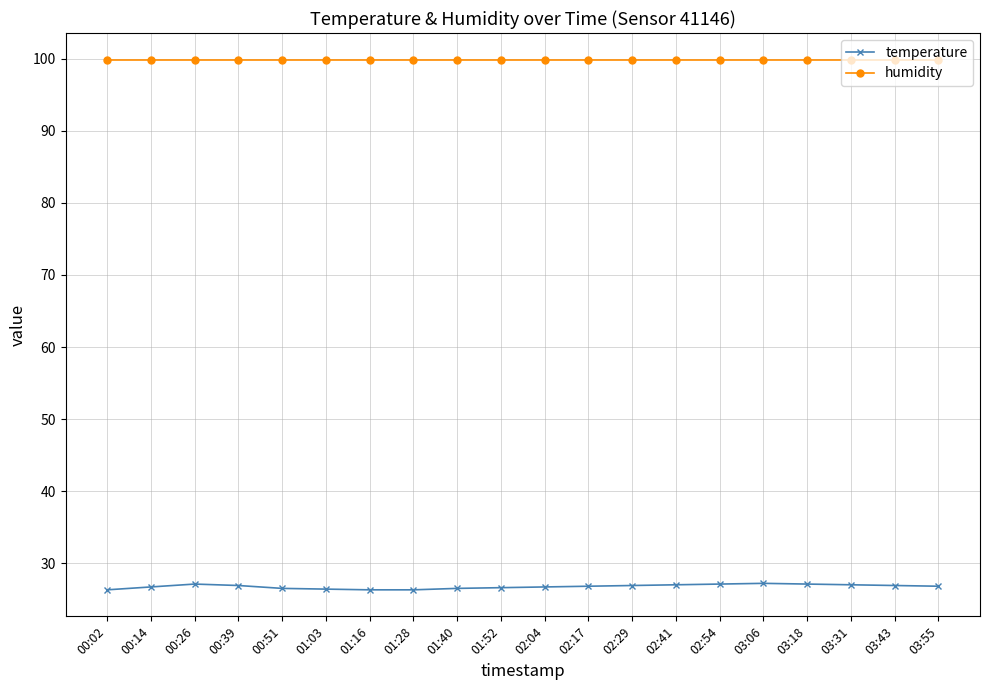

List the series in order of their overall mean, highest first.

humidity, temperature